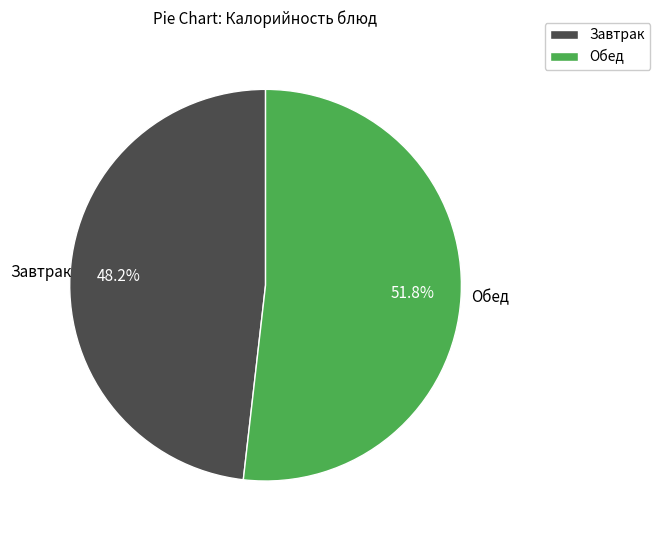

Is the sum of Обед and Завтрак greater than half?

Yes